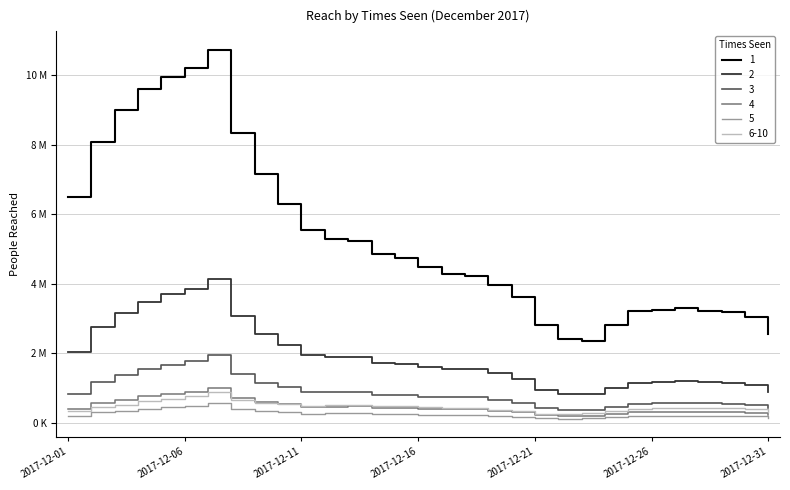

Does the chart have visible grid lines?

Yes